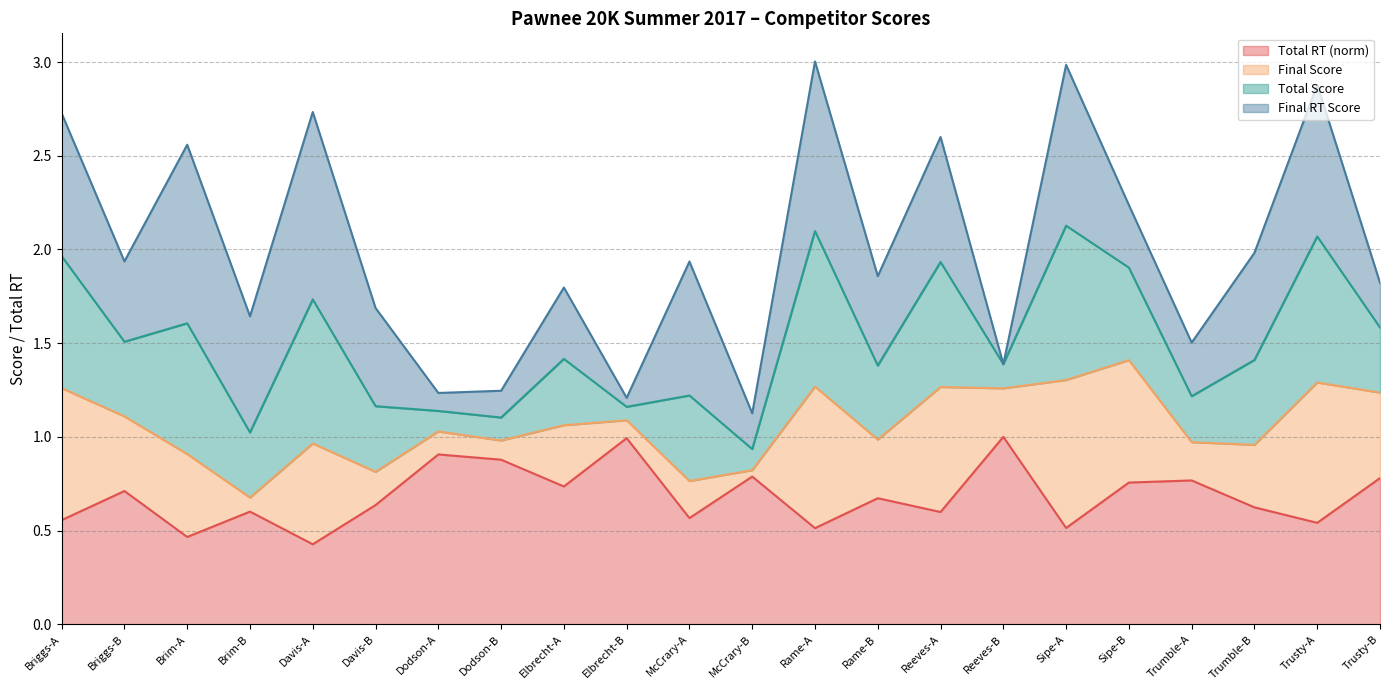

At which category does Final Score reach its first local peak?

Brim-A